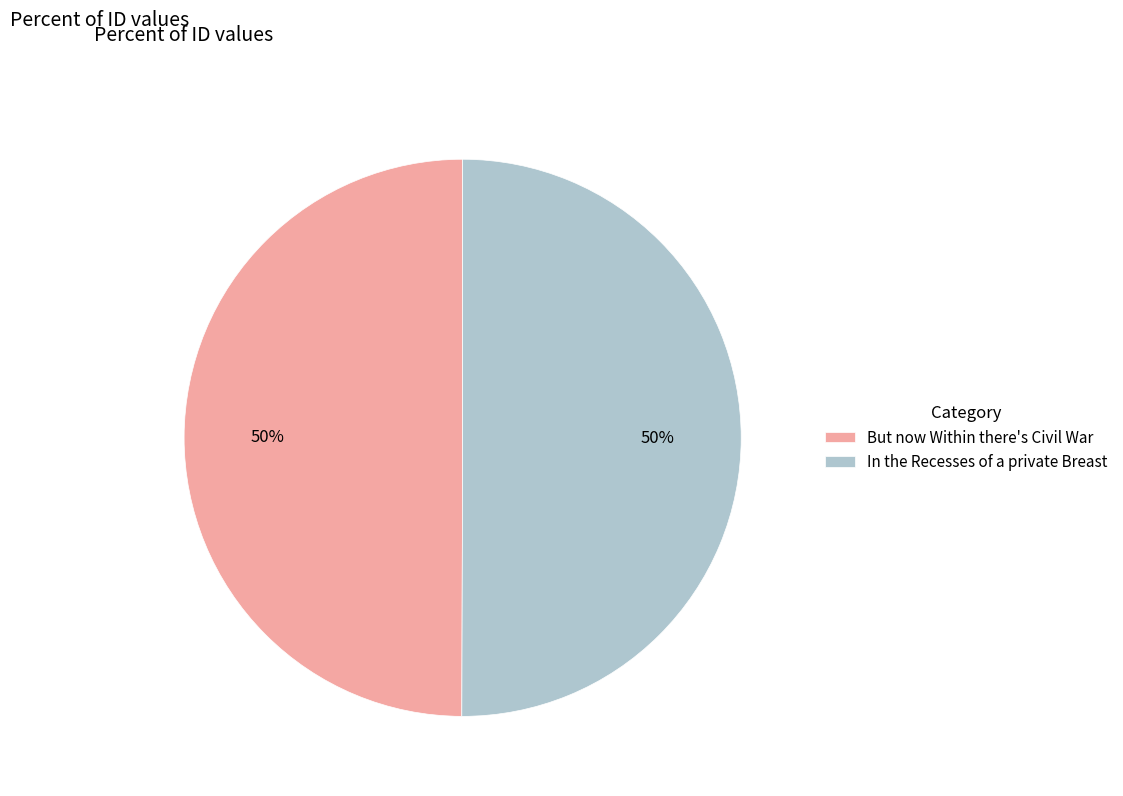

True or false: In the Recesses of a private Breast accounts for 50% of the total.

True